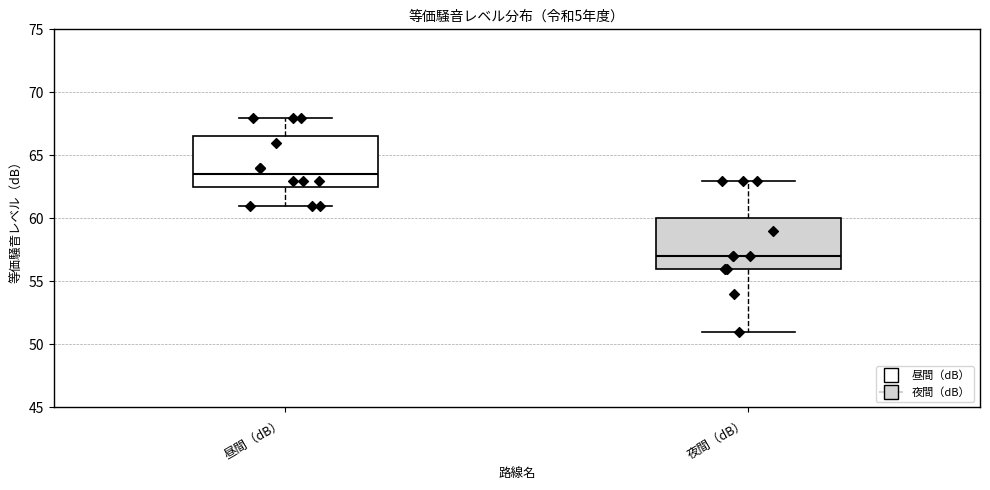

Which box's median line is the lowest?

夜間（dB）